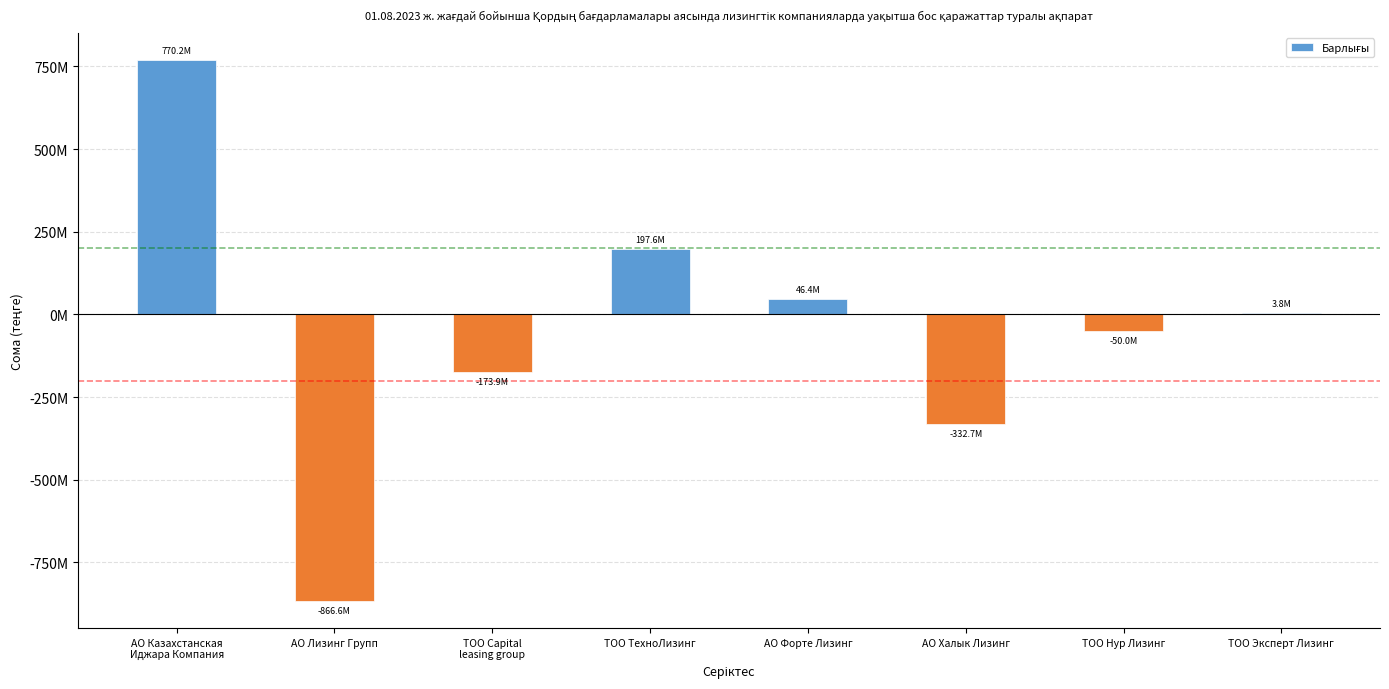

Reading left to right, what are all the values shown in this chart?

770187037.0	-866555380.8	-173887155.0	197635775.0	46407931.9	-332652065.0	-50048719.1	3827898.0